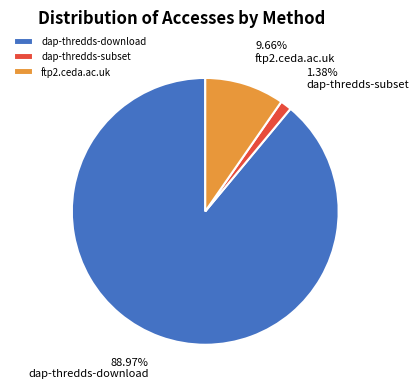

Rank the categories by value from highest to lowest.

dap-thredds-download, ftp2.ceda.ac.uk, dap-thredds-subset